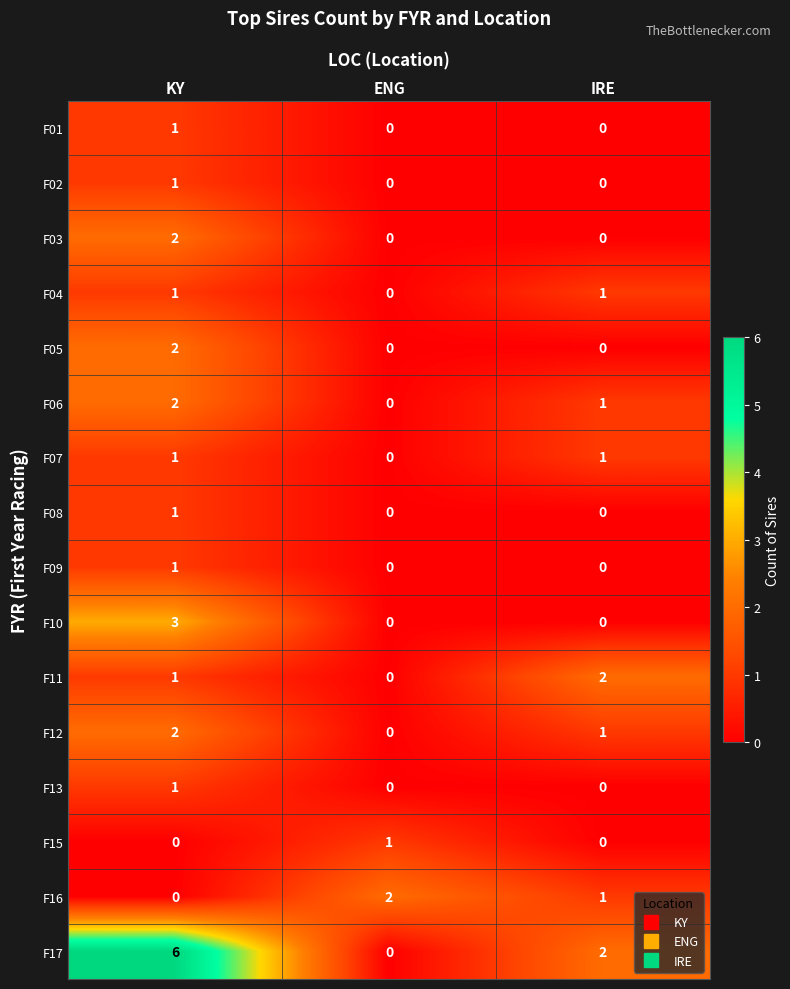

What is the greatest value displayed?

6